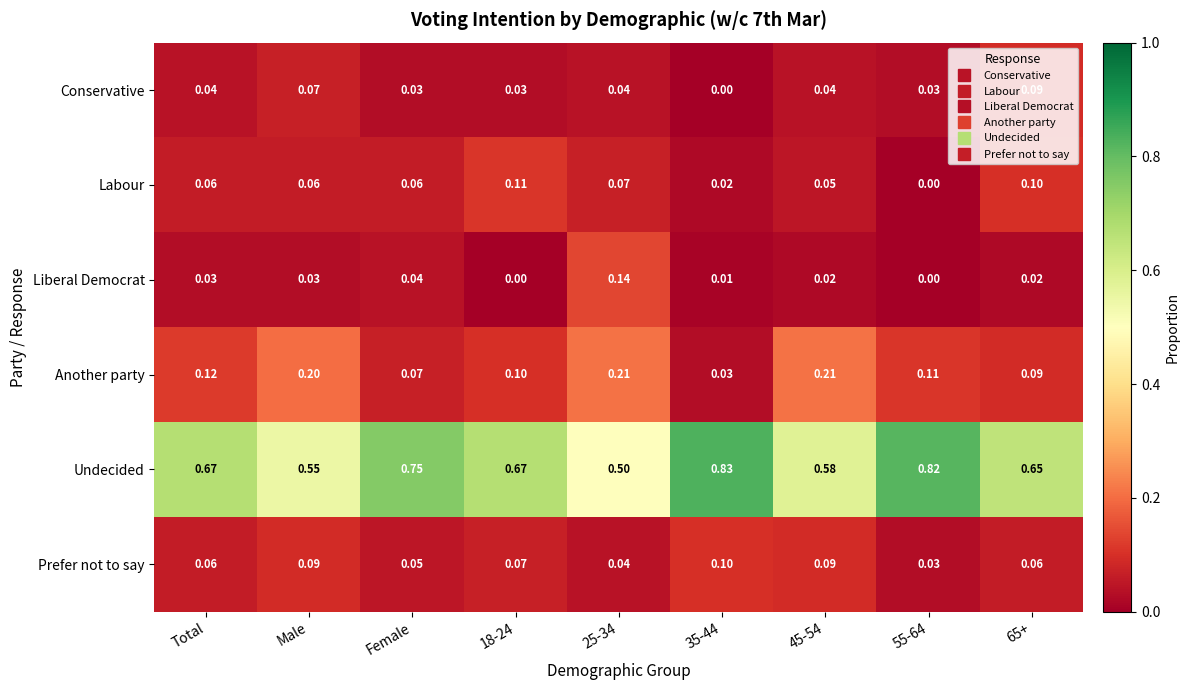

Which series has the widest spread of values?

Undecided